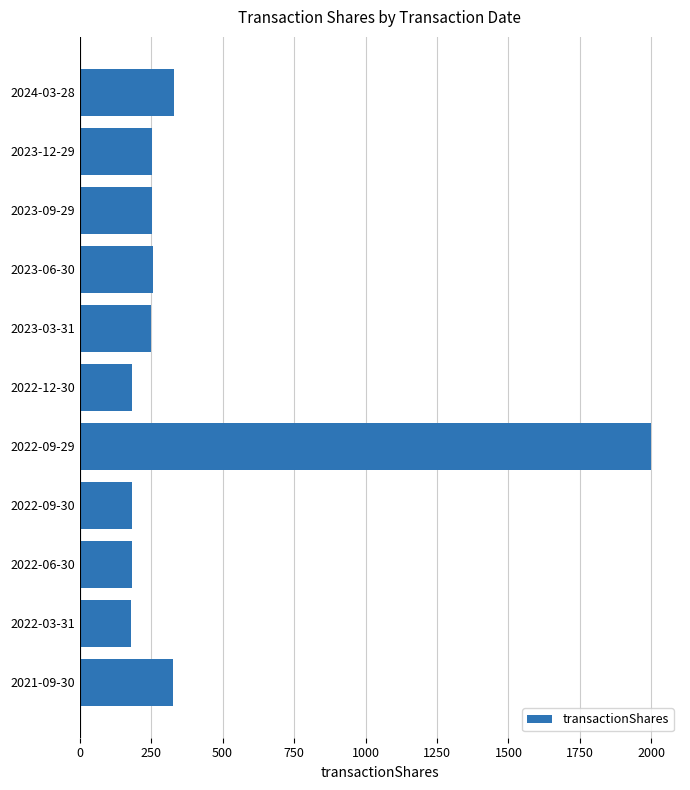

What is the sum of all values?

4401